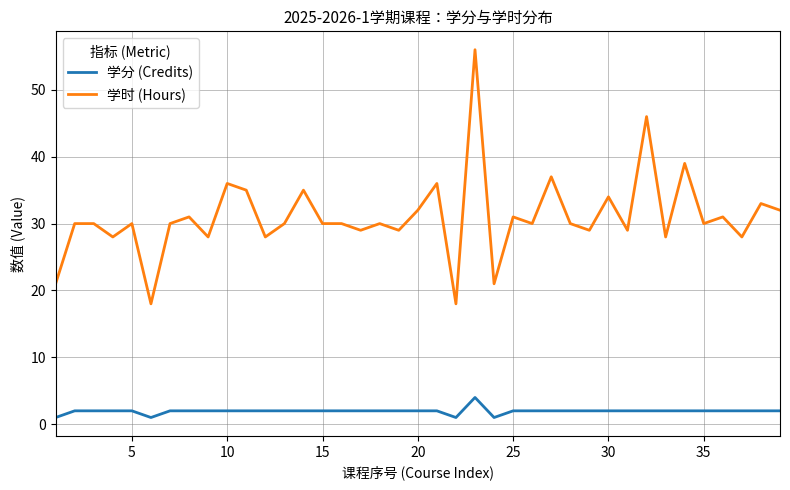

What is the maximum value for 学分 (Credits)?

4